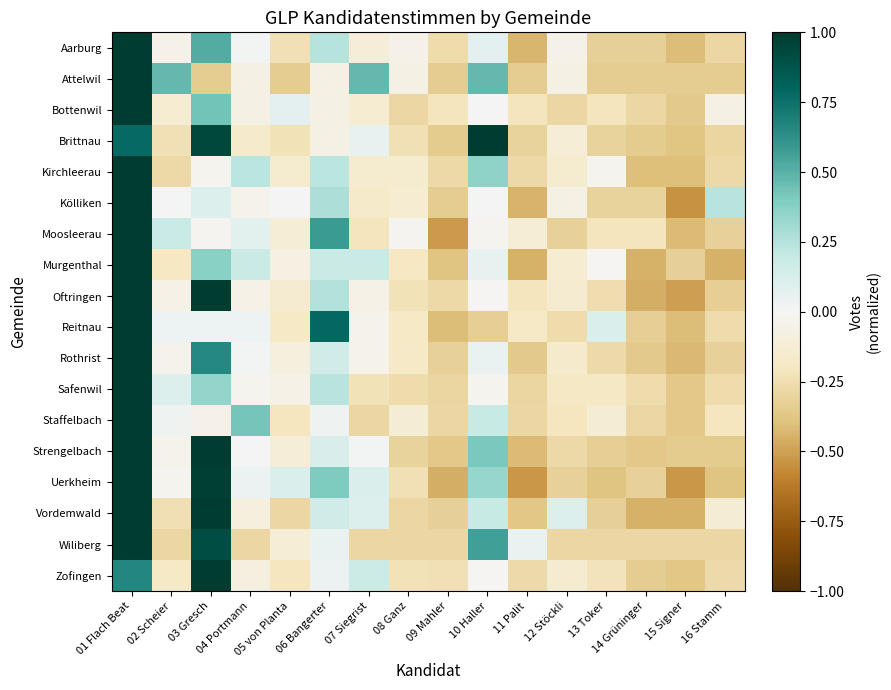

Reading left to right, list all the values displayed in this chart.

Aarburg: 01 Flach Beat=1.0	02 Scheier=-0.1	03 Gresch=0.5	04 Portmann=0.0	05 von Planta=-0.2	06 Bangerter=0.2	07 Siegrist=-0.1	08 Ganz=-0.1	09 Mahler=-0.3	10 Haller=0.1	11 Palit=-0.4	12 Stöckli=-0.1	13 Toker=-0.3	14 Grüninger=-0.3	15 Signer=-0.4	16 Stamm=-0.3
Attelwil: 01 Flach Beat=1.0	02 Scheier=0.5	03 Gresch=-0.3	04 Portmann=-0.1	05 von Planta=-0.3	06 Bangerter=-0.1	07 Siegrist=0.5	08 Ganz=-0.1	09 Mahler=-0.3	10 Haller=0.5	11 Palit=-0.3	12 Stöckli=-0.1	13 Toker=-0.3	14 Grüninger=-0.3	15 Signer=-0.3	16 Stamm=-0.3
Bottenwil: 01 Flach Beat=1.0	02 Scheier=-0.1	03 Gresch=0.4	04 Portmann=-0.1	05 von Planta=0.1	06 Bangerter=-0.1	07 Siegrist=-0.1	08 Ganz=-0.3	09 Mahler=-0.2	10 Haller=0.0	11 Palit=-0.2	12 Stöckli=-0.3	13 Toker=-0.2	14 Grüninger=-0.3	15 Signer=-0.4	16 Stamm=-0.1
Brittnau: 01 Flach Beat=0.8	02 Scheier=-0.2	03 Gresch=0.9	04 Portmann=-0.2	05 von Planta=-0.2	06 Bangerter=-0.1	07 Siegrist=0.1	08 Ganz=-0.2	09 Mahler=-0.4	10 Haller=1.0	11 Palit=-0.3	12 Stöckli=-0.1	13 Toker=-0.3	14 Grüninger=-0.4	15 Signer=-0.4	16 Stamm=-0.3
Kirchleerau: 01 Flach Beat=1.0	02 Scheier=-0.3	03 Gresch=-0.0	04 Portmann=0.2	05 von Planta=-0.2	06 Bangerter=0.2	07 Siegrist=-0.2	08 Ganz=-0.2	09 Mahler=-0.3	10 Haller=0.4	11 Palit=-0.3	12 Stöckli=-0.2	13 Toker=-0.0	14 Grüninger=-0.4	15 Signer=-0.4	16 Stamm=-0.3
Kölliken: 01 Flach Beat=1.0	02 Scheier=0.0	03 Gresch=0.1	04 Portmann=-0.0	05 von Planta=0.0	06 Bangerter=0.3	07 Siegrist=-0.2	08 Ganz=-0.1	09 Mahler=-0.3	10 Haller=0.0	11 Palit=-0.4	12 Stöckli=-0.1	13 Toker=-0.3	14 Grüninger=-0.3	15 Signer=-0.5	16 Stamm=0.2
Moosleerau: 01 Flach Beat=1.0	02 Scheier=0.2	03 Gresch=-0.0	04 Portmann=0.1	05 von Planta=-0.1	06 Bangerter=0.6	07 Siegrist=-0.2	08 Ganz=-0.0	09 Mahler=-0.5	10 Haller=-0.0	11 Palit=-0.1	12 Stöckli=-0.3	13 Toker=-0.2	14 Grüninger=-0.2	15 Signer=-0.4	16 Stamm=-0.3
Murgenthal: 01 Flach Beat=1.0	02 Scheier=-0.2	03 Gresch=0.4	04 Portmann=0.2	05 von Planta=-0.1	06 Bangerter=0.2	07 Siegrist=0.2	08 Ganz=-0.2	09 Mahler=-0.4	10 Haller=0.1	11 Palit=-0.4	12 Stöckli=-0.1	13 Toker=-0.0	14 Grüninger=-0.4	15 Signer=-0.3	16 Stamm=-0.4
Oftringen: 01 Flach Beat=1.0	02 Scheier=-0.1	03 Gresch=1.0	04 Portmann=-0.1	05 von Planta=-0.1	06 Bangerter=0.3	07 Siegrist=-0.1	08 Ganz=-0.2	09 Mahler=-0.3	10 Haller=-0.0	11 Palit=-0.2	12 Stöckli=-0.1	13 Toker=-0.3	14 Grüninger=-0.5	15 Signer=-0.5	16 Stamm=-0.3
Reitnau: 01 Flach Beat=1.0	02 Scheier=0.0	03 Gresch=0.0	04 Portmann=0.0	05 von Planta=-0.2	06 Bangerter=0.8	07 Siegrist=-0.0	08 Ganz=-0.2	09 Mahler=-0.4	10 Haller=-0.3	11 Palit=-0.2	12 Stöckli=-0.3	13 Toker=0.1	14 Grüninger=-0.3	15 Signer=-0.4	16 Stamm=-0.3
Rothrist: 01 Flach Beat=1.0	02 Scheier=-0.0	03 Gresch=0.7	04 Portmann=0.0	05 von Planta=-0.1	06 Bangerter=0.2	07 Siegrist=-0.0	08 Ganz=-0.2	09 Mahler=-0.3	10 Haller=0.1	11 Palit=-0.4	12 Stöckli=-0.2	13 Toker=-0.3	14 Grüninger=-0.4	15 Signer=-0.4	16 Stamm=-0.3
Safenwil: 01 Flach Beat=1.0	02 Scheier=0.1	03 Gresch=0.3	04 Portmann=-0.0	05 von Planta=-0.1	06 Bangerter=0.2	07 Siegrist=-0.2	08 Ganz=-0.3	09 Mahler=-0.3	10 Haller=-0.0	11 Palit=-0.3	12 Stöckli=-0.2	13 Toker=-0.2	14 Grüninger=-0.3	15 Signer=-0.4	16 Stamm=-0.3
Staffelbach: 01 Flach Beat=1.0	02 Scheier=0.0	03 Gresch=-0.0	04 Portmann=0.4	05 von Planta=-0.2	06 Bangerter=0.0	07 Siegrist=-0.3	08 Ganz=-0.1	09 Mahler=-0.3	10 Haller=0.2	11 Palit=-0.3	12 Stöckli=-0.2	13 Toker=-0.1	14 Grüninger=-0.3	15 Signer=-0.4	16 Stamm=-0.2
Strengelbach: 01 Flach Beat=1.0	02 Scheier=-0.0	03 Gresch=1.0	04 Portmann=-0.0	05 von Planta=-0.1	06 Bangerter=0.1	07 Siegrist=0.0	08 Ganz=-0.3	09 Mahler=-0.4	10 Haller=0.4	11 Palit=-0.4	12 Stöckli=-0.3	13 Toker=-0.3	14 Grüninger=-0.4	15 Signer=-0.3	16 Stamm=-0.3
Uerkheim: 01 Flach Beat=1.0	02 Scheier=-0.0	03 Gresch=1.0	04 Portmann=0.0	05 von Planta=0.1	06 Bangerter=0.4	07 Siegrist=0.1	08 Ganz=-0.2	09 Mahler=-0.5	10 Haller=0.3	11 Palit=-0.5	12 Stöckli=-0.3	13 Toker=-0.4	14 Grüninger=-0.3	15 Signer=-0.5	16 Stamm=-0.4
Vordemwald: 01 Flach Beat=1.0	02 Scheier=-0.2	03 Gresch=1.0	04 Portmann=-0.1	05 von Planta=-0.3	06 Bangerter=0.1	07 Siegrist=0.1	08 Ganz=-0.3	09 Mahler=-0.3	10 Haller=0.2	11 Palit=-0.4	12 Stöckli=0.1	13 Toker=-0.3	14 Grüninger=-0.4	15 Signer=-0.4	16 Stamm=-0.1
Wiliberg: 01 Flach Beat=1.0	02 Scheier=-0.3	03 Gresch=0.9	04 Portmann=-0.3	05 von Planta=-0.1	06 Bangerter=0.1	07 Siegrist=-0.3	08 Ganz=-0.3	09 Mahler=-0.3	10 Haller=0.6	11 Palit=0.1	12 Stöckli=-0.3	13 Toker=-0.3	14 Grüninger=-0.3	15 Signer=-0.3	16 Stamm=-0.3
Zofingen: 01 Flach Beat=0.7	02 Scheier=-0.2	03 Gresch=1.0	04 Portmann=-0.1	05 von Planta=-0.2	06 Bangerter=0.0	07 Siegrist=0.2	08 Ganz=-0.2	09 Mahler=-0.2	10 Haller=-0.0	11 Palit=-0.3	12 Stöckli=-0.1	13 Toker=-0.2	14 Grüninger=-0.3	15 Signer=-0.4	16 Stamm=-0.3